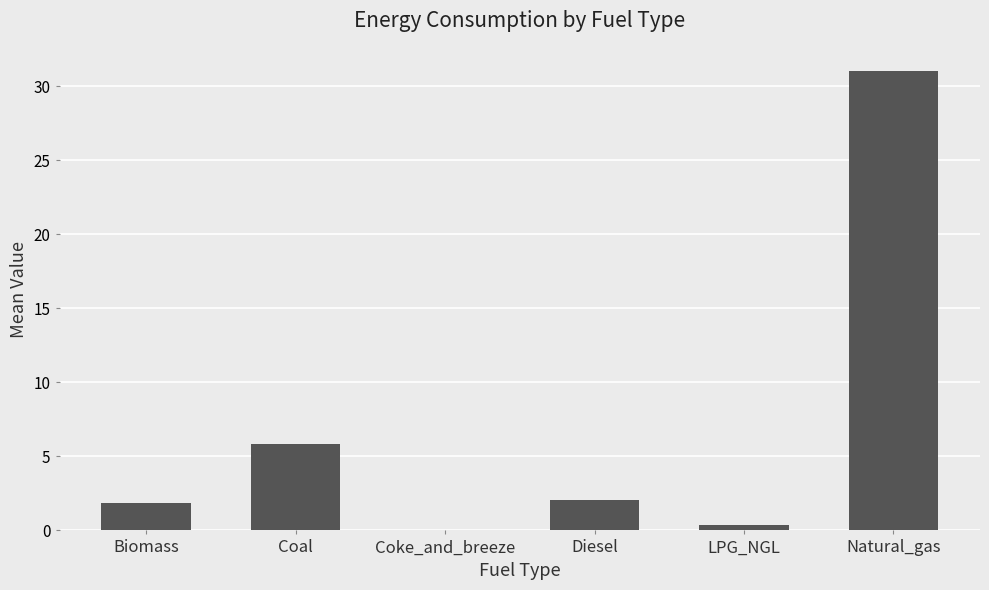

The chart shows a value of 3.0 at Biomass. True or false?

False